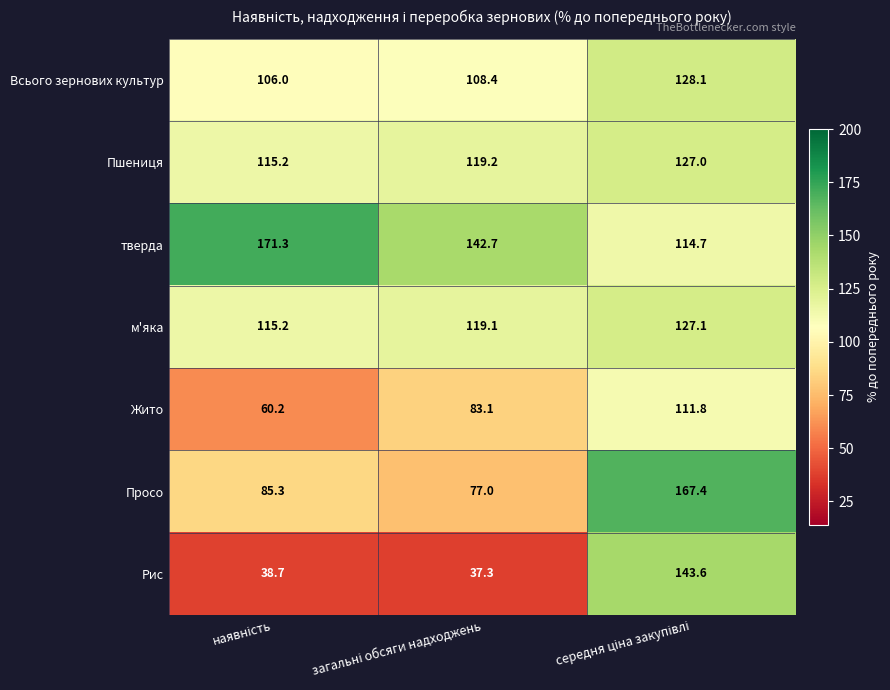

What is the greatest value displayed?

171.3